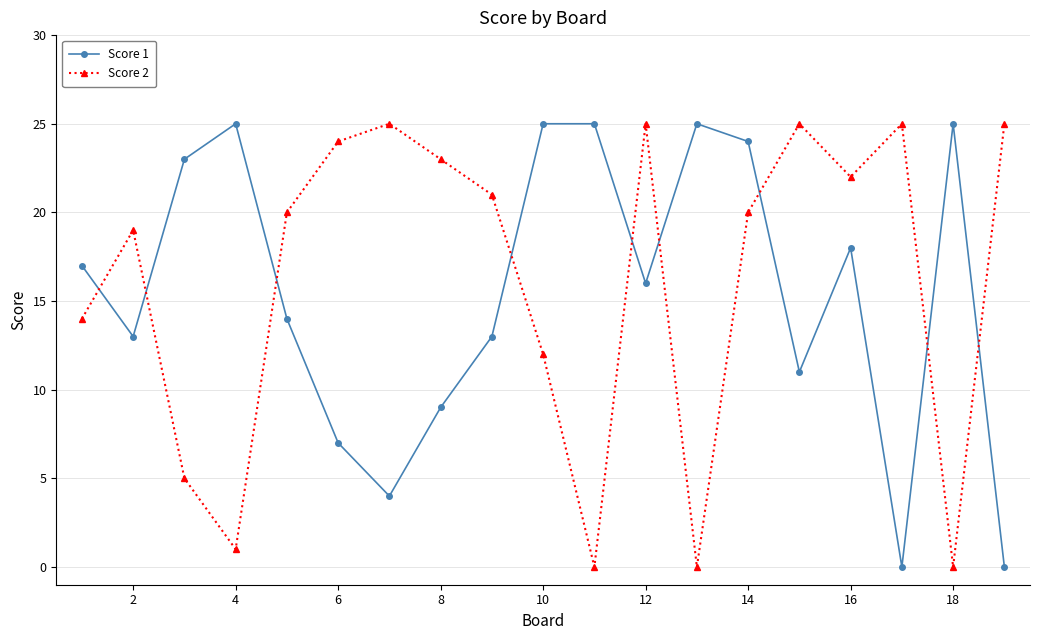

True or false: Score 2 has more than 2 interior local peaks.

True